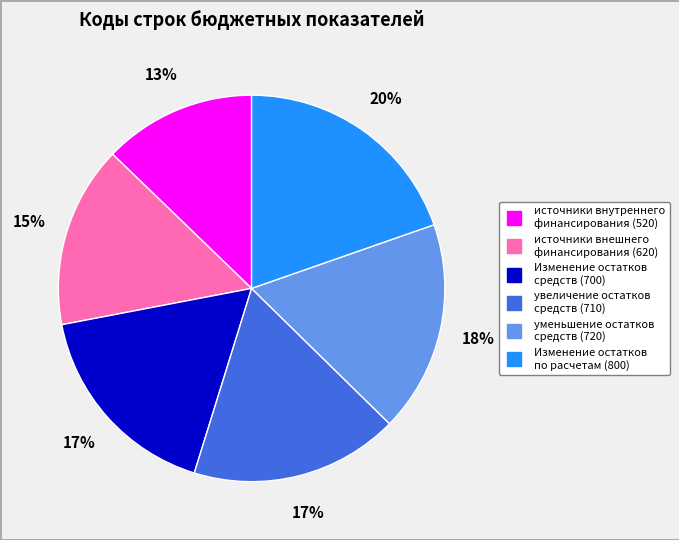

Which slice is the smallest?

источники внутреннего финансирования (520)